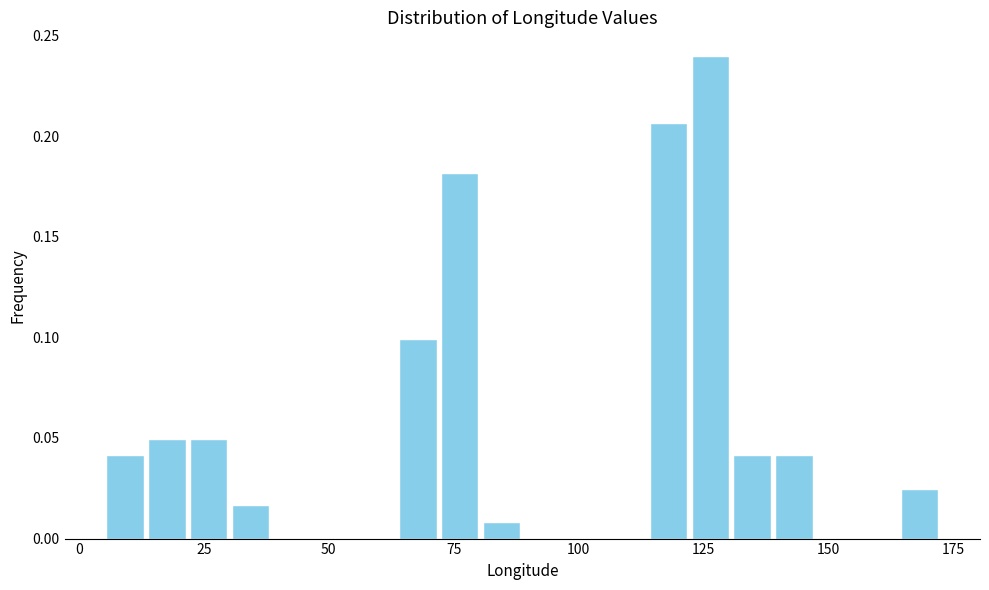

Read against the x-axis, roughly where is the centre of the tallest bar?

125